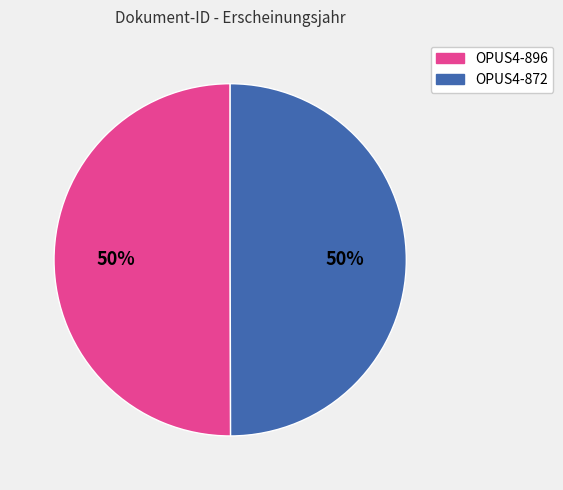

Combined, do OPUS4-896 and OPUS4-872 account for over 50%?

Yes